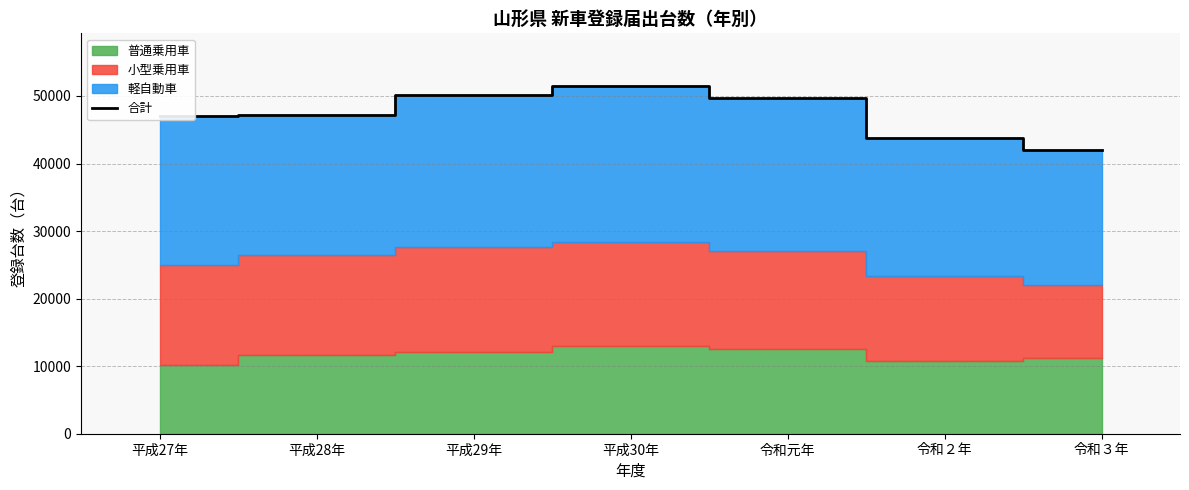

What is the value of the 4th point from the left?

51538